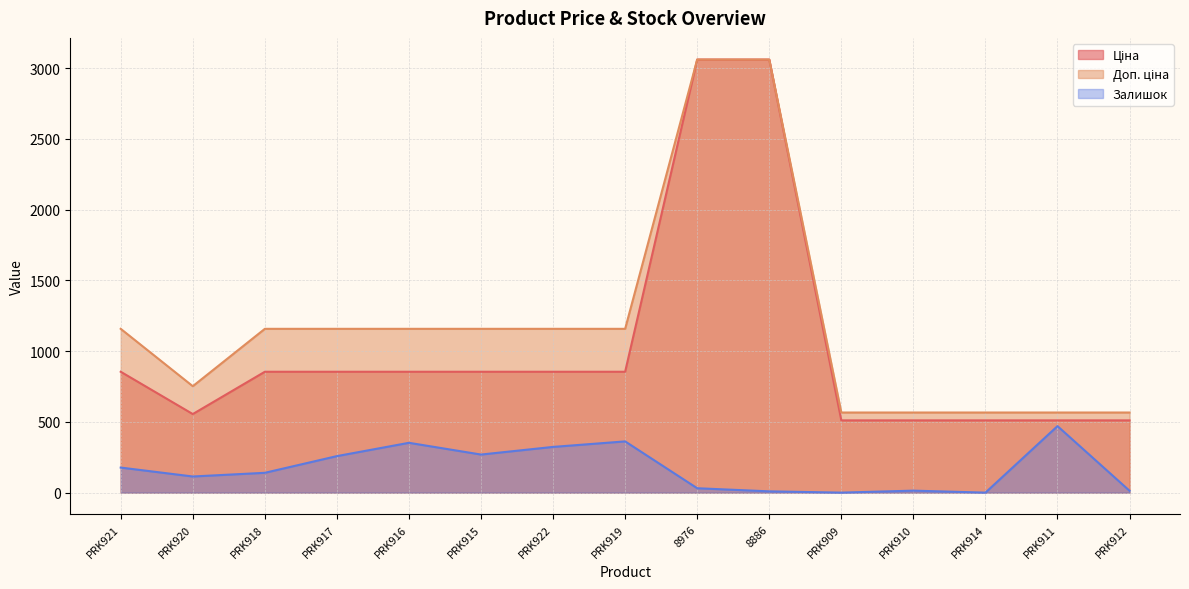

What is the label of the 4th point from the right?

PRK910